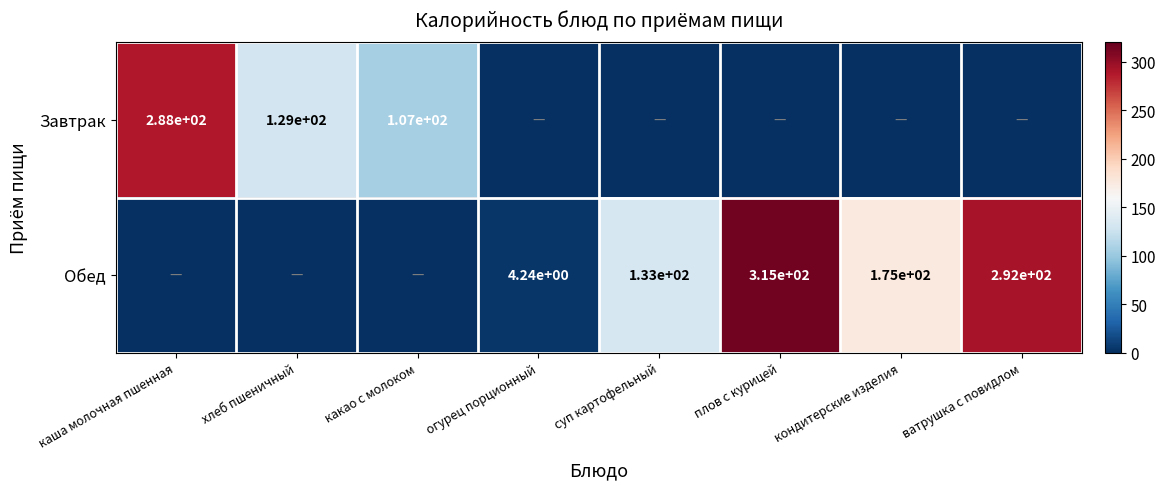

At how many categories does at least one series exceed 194?

3